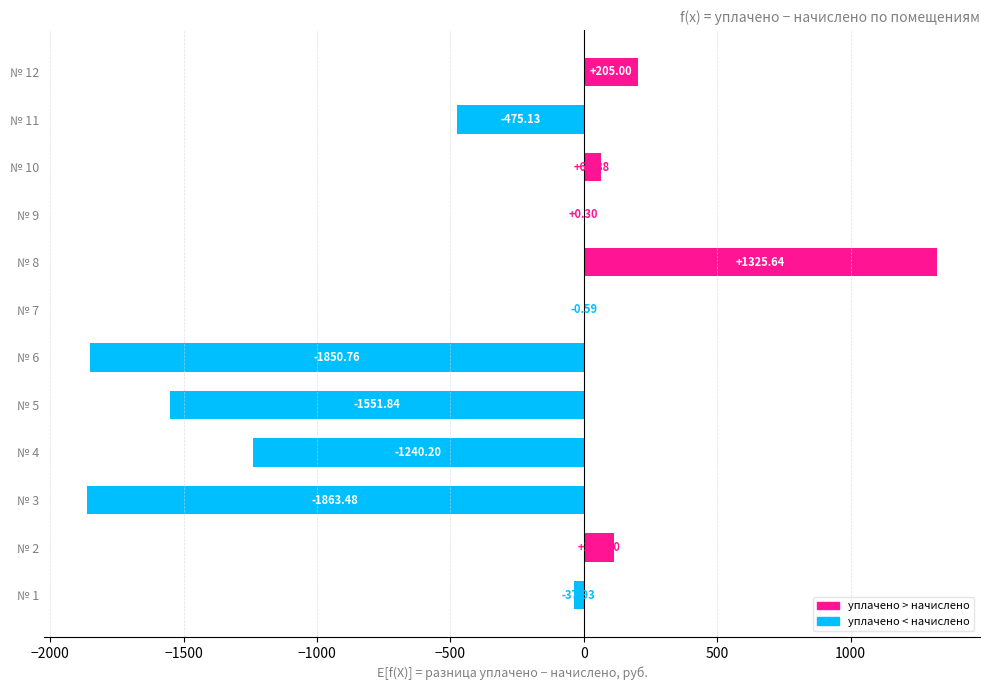

How many data points does each series have?

12